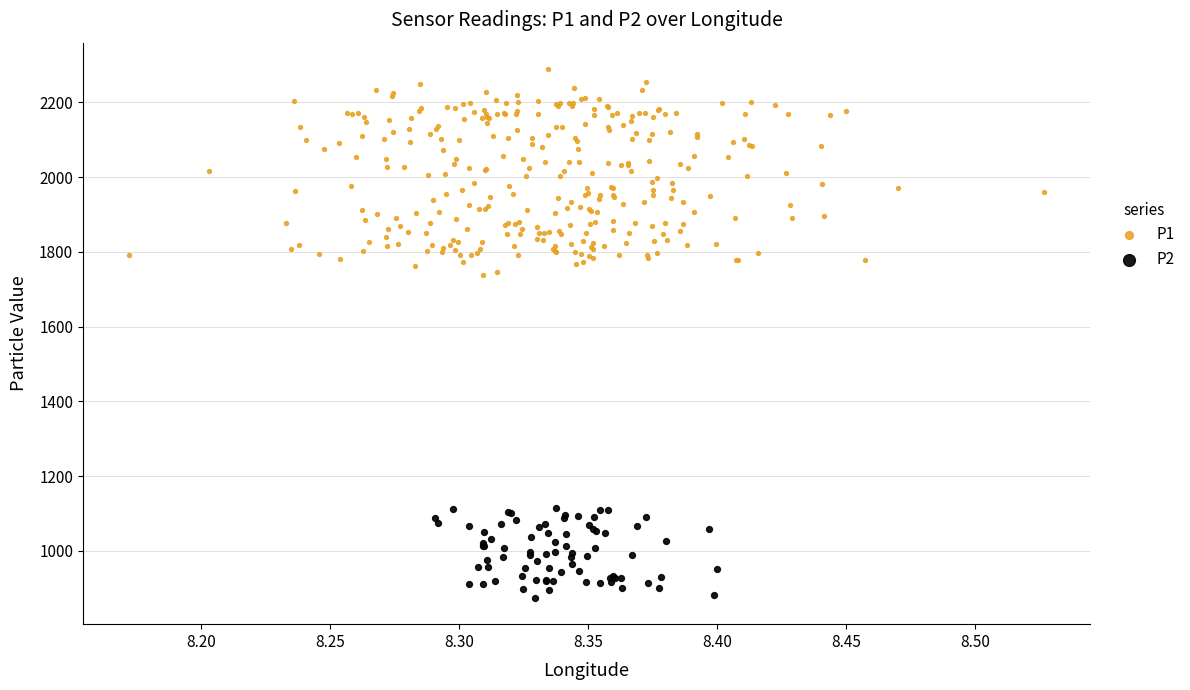

Which series has the largest Y range (max minus min)?

P1